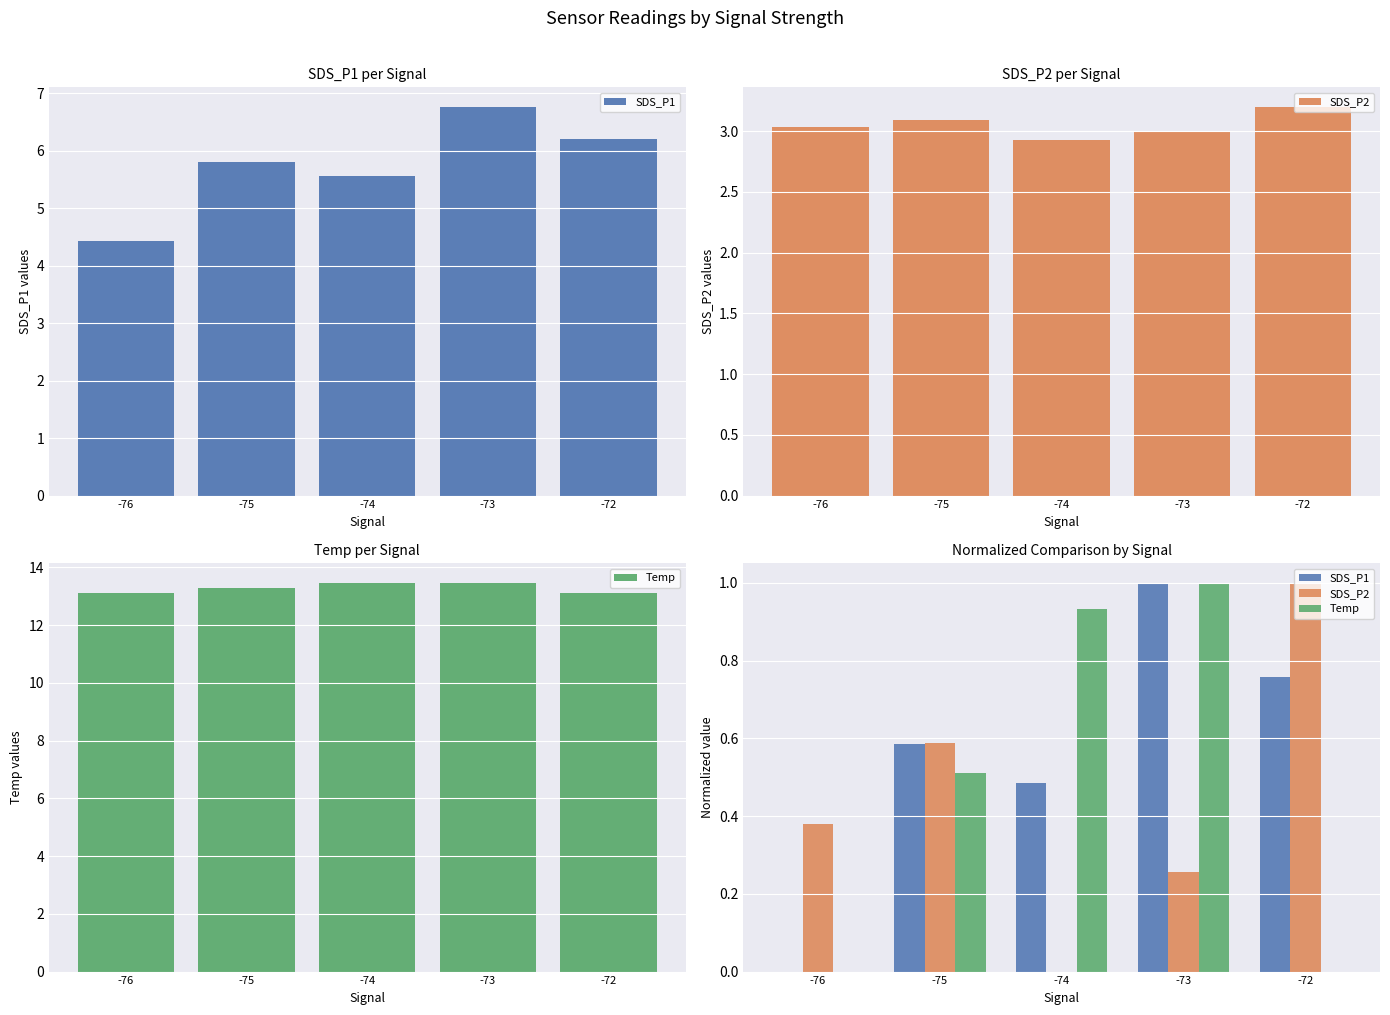

How many groups of bars are there?

5